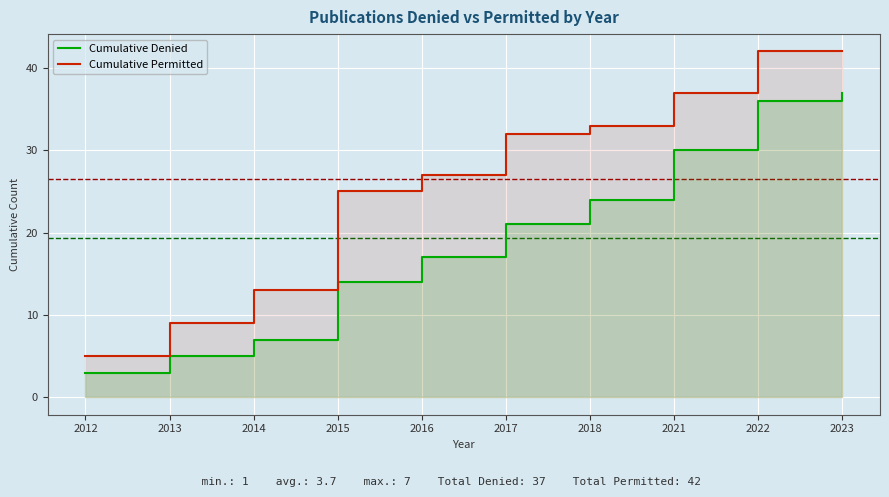

Which series changed the most between 2012 and 2016?

Cumulative Permitted